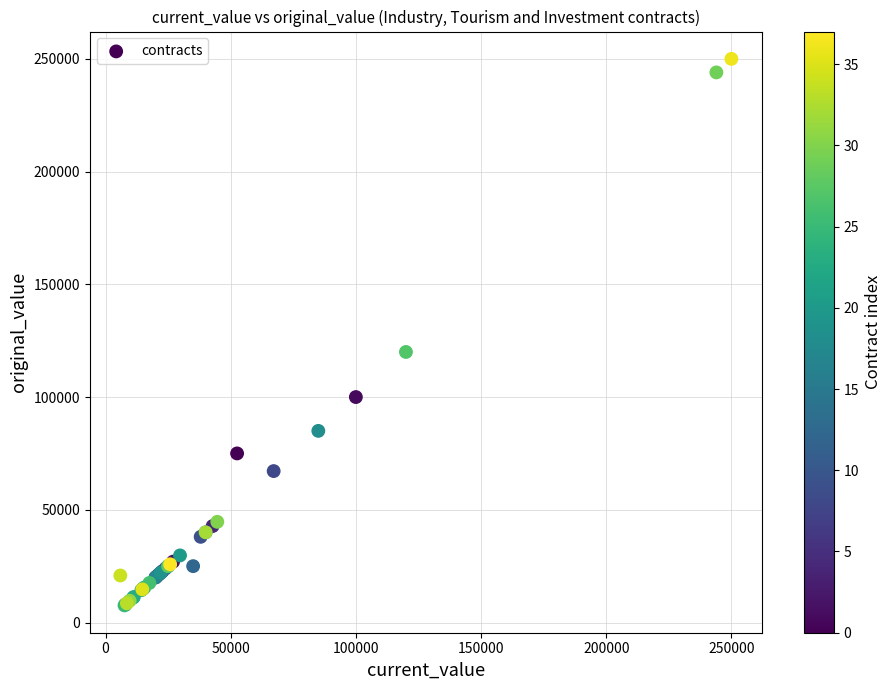

What Y value in the scatter plot is closest to 128794?

120000.0